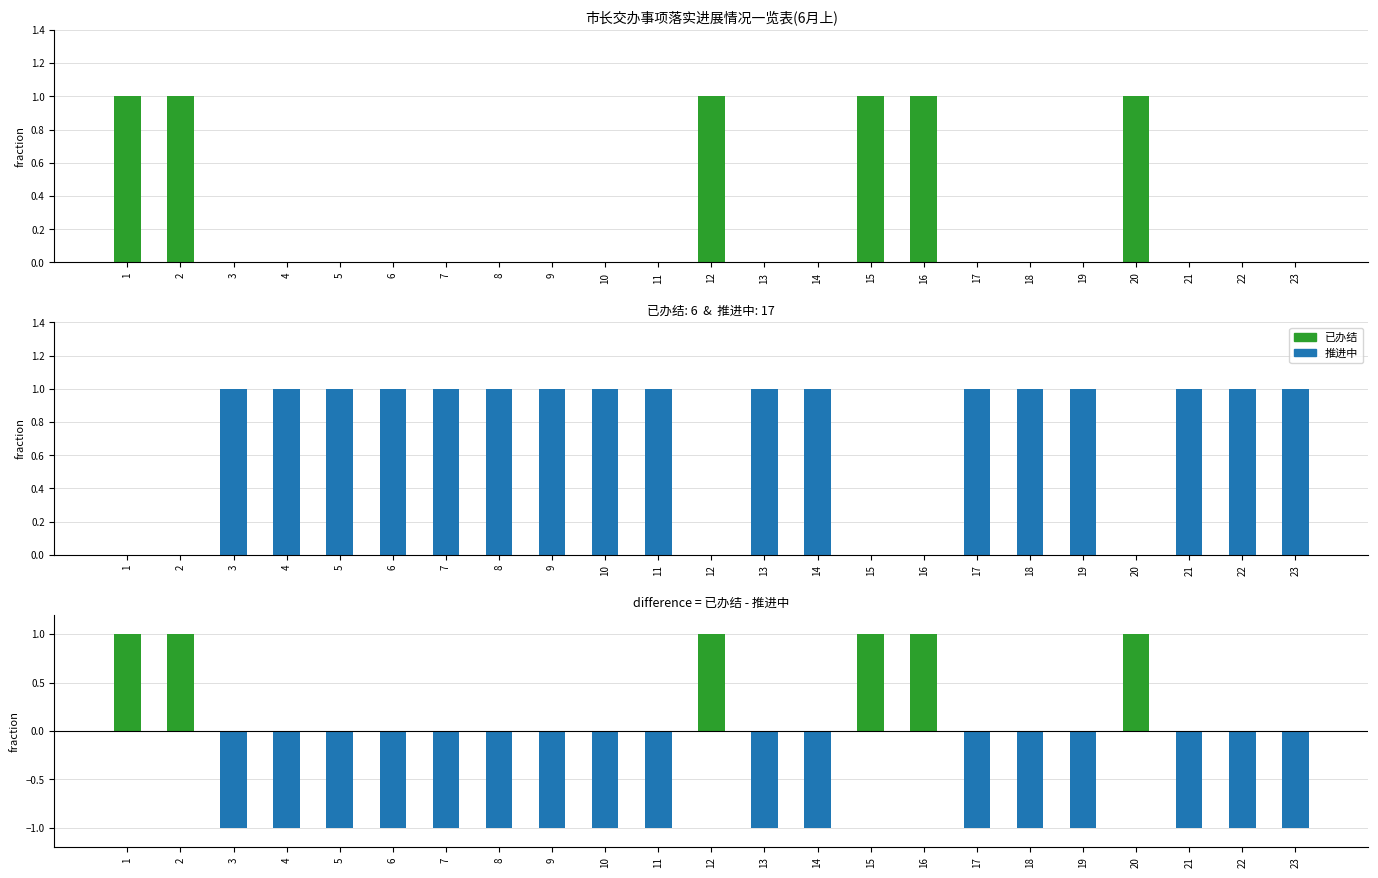

Rank the categories by 差值 value from lowest to highest.

3, 4, 5, 6, 7, 8, 9, 10, 11, 13, 14, 17, 18, 19, 21, 22, 23, 1, 2, 12, 15, 16, 20